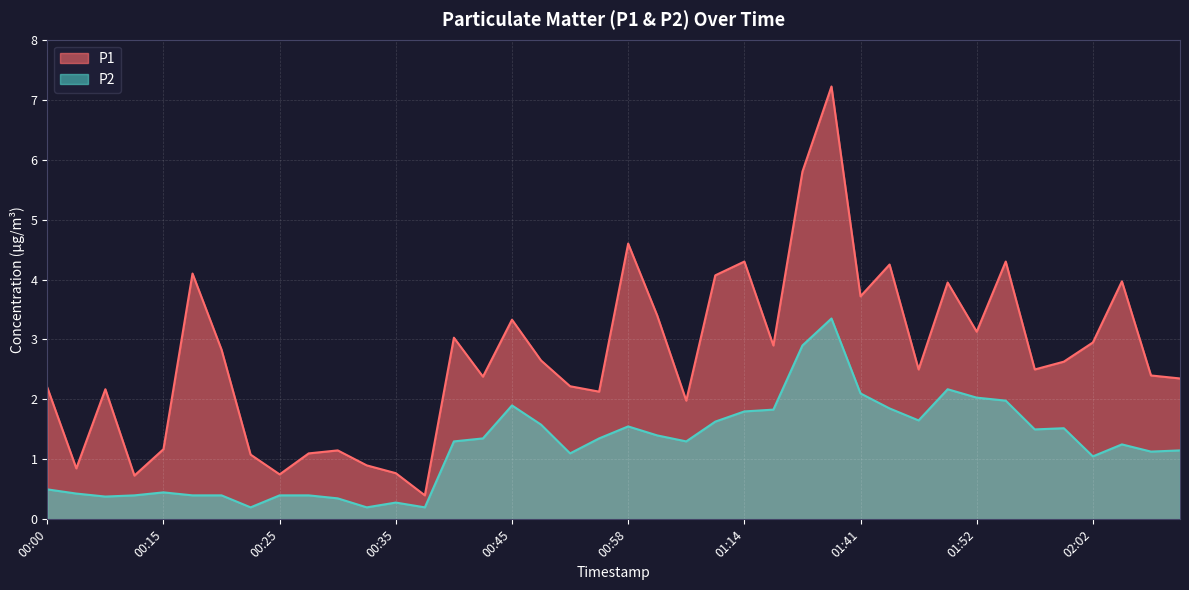

What is the minimum value shown in the chart?

0.2